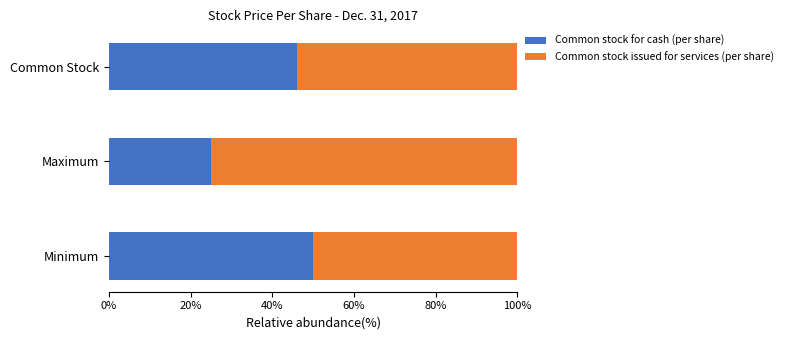

How many data points in Common stock for cash (per share) are above 46?

2